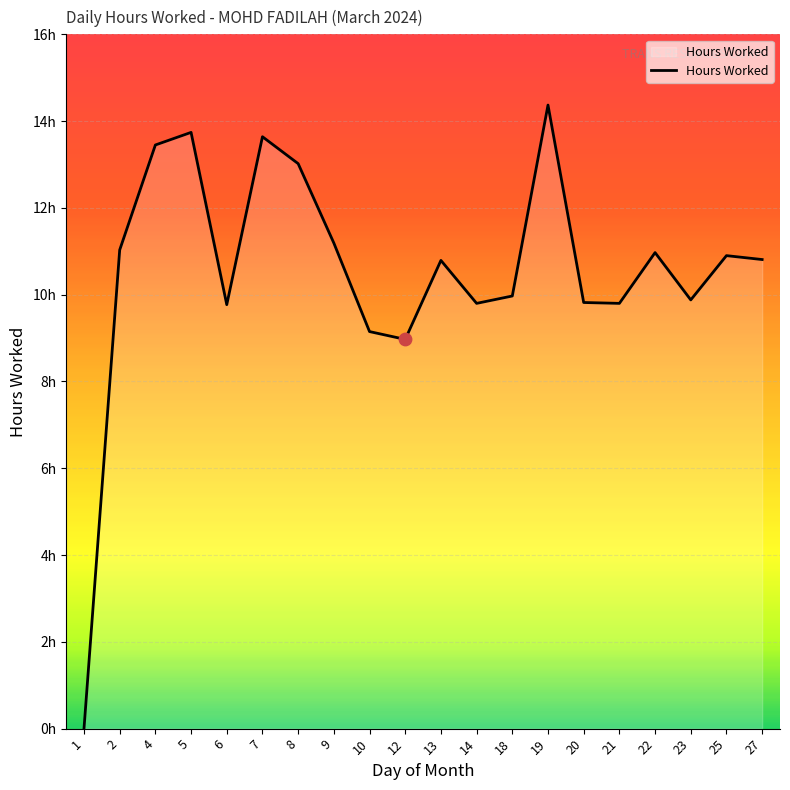

Does the chart have visible grid lines?

Yes